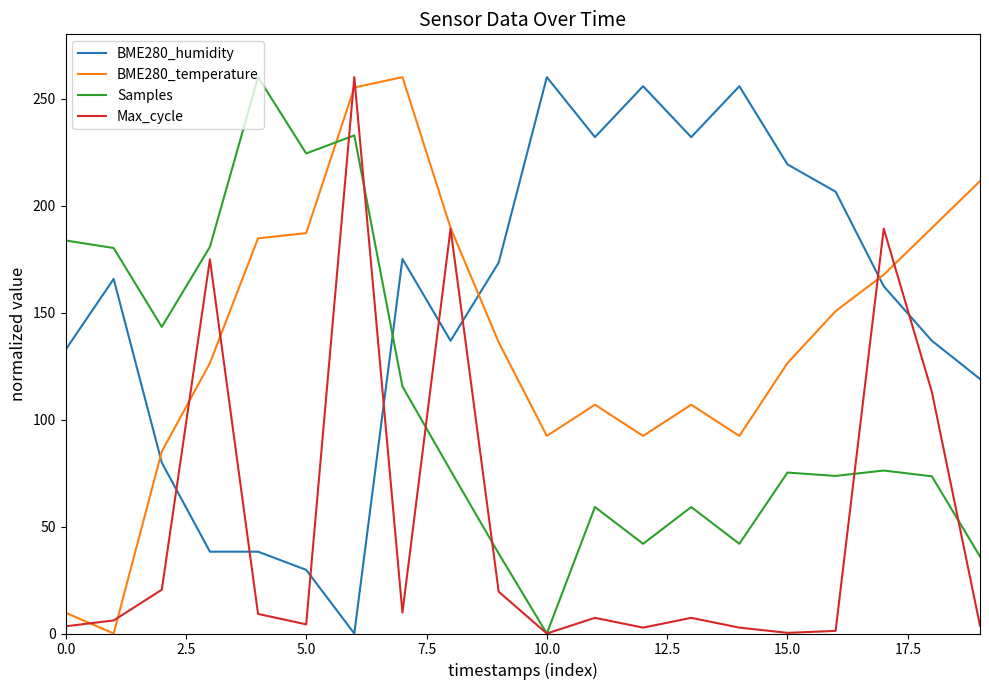

At how many categories does at least one series exceed 49?

20